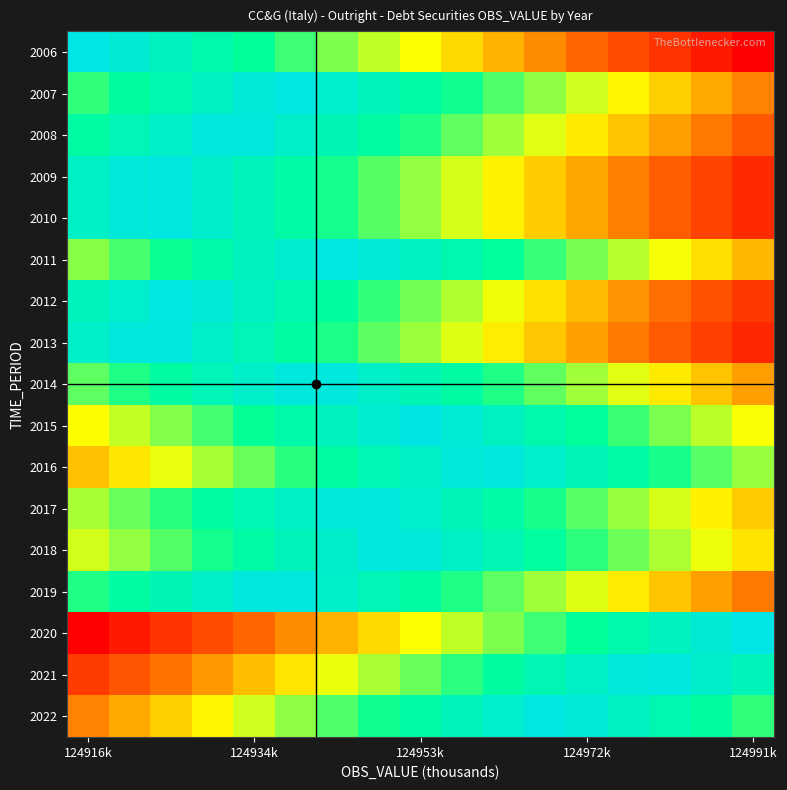

At which category is the sum across all series the highest?

5